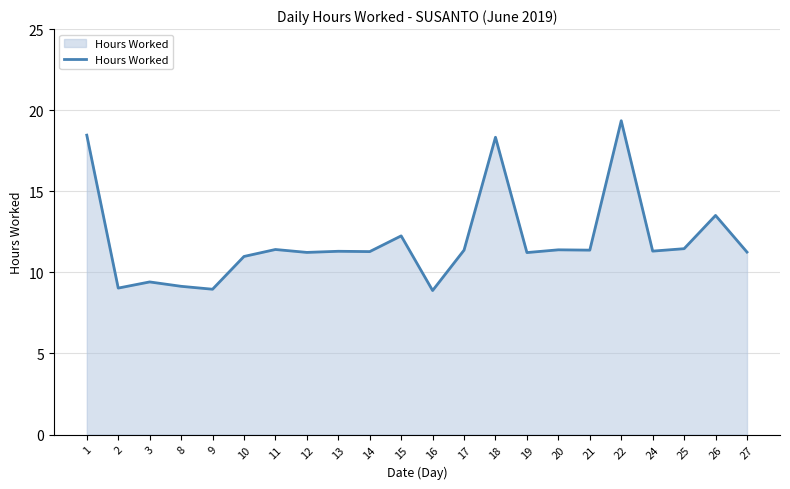

True or false: the data has more than 0 interior local peaks.

True